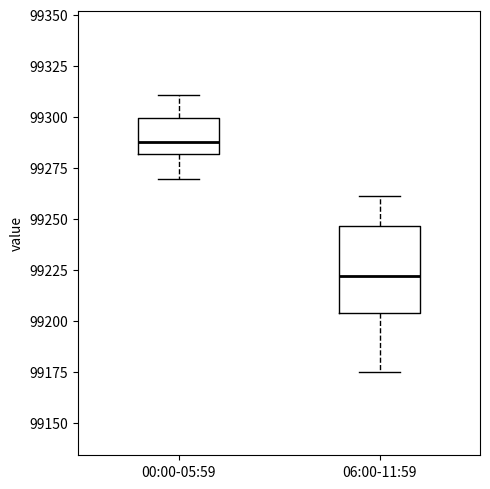

Which box is the tallest, from its lower edge to its upper edge?

06:00-11:59